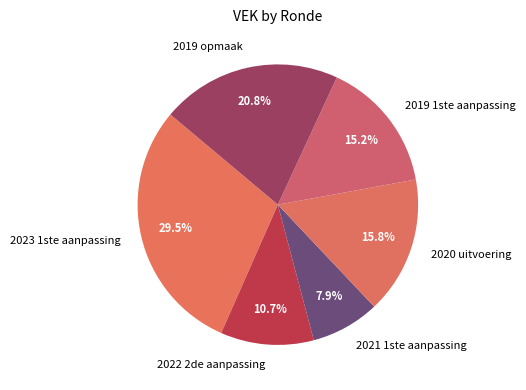

To the nearest percent, what is the difference between the 2019 opmaak and 2022 2de aanpassing slice percentages?

10%